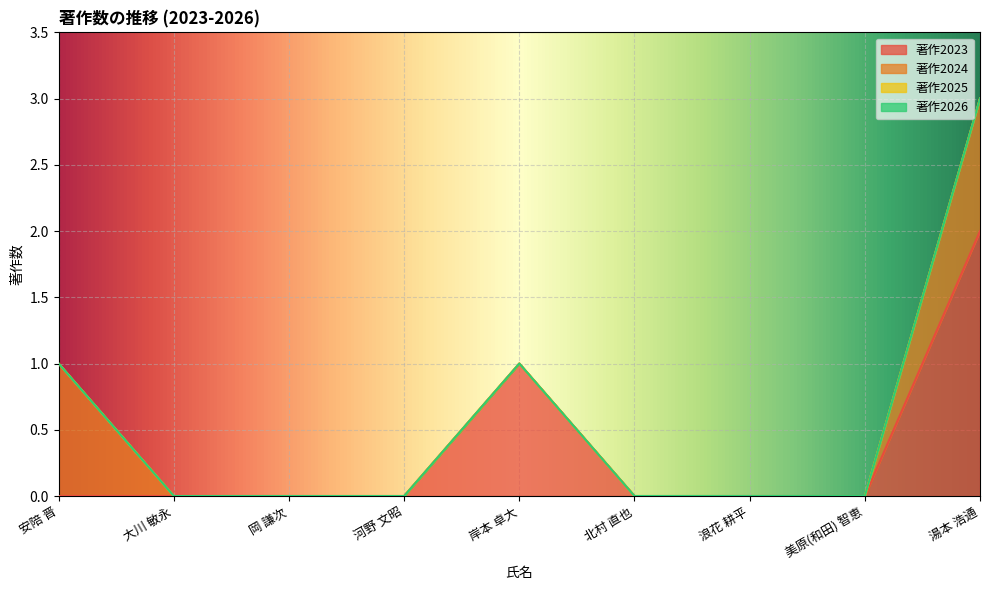

True or false: 著作2023 and 著作2026 intersect in this chart.

False